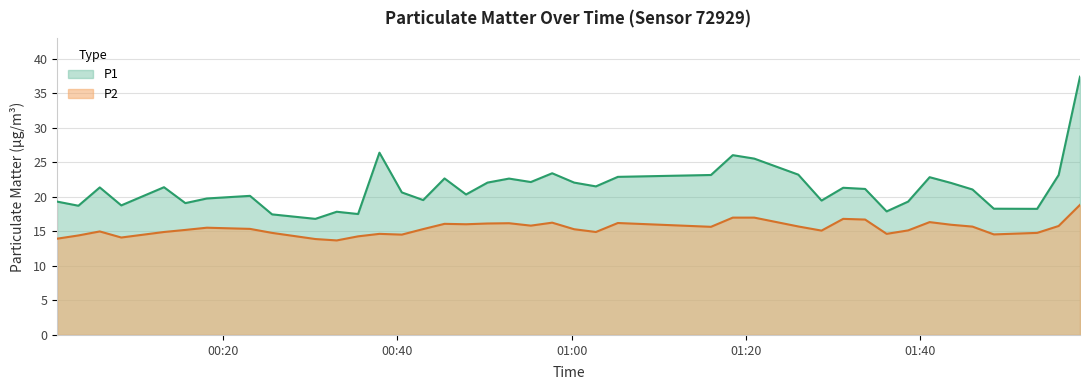

The P1 series shows 5.1 at 2023-06-22T01:41:03. True or false?

False